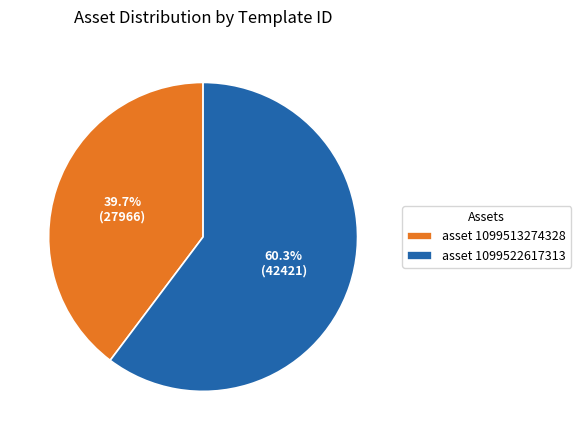

Rank the categories by value from highest to lowest.

asset 1099522617313, asset 1099513274328